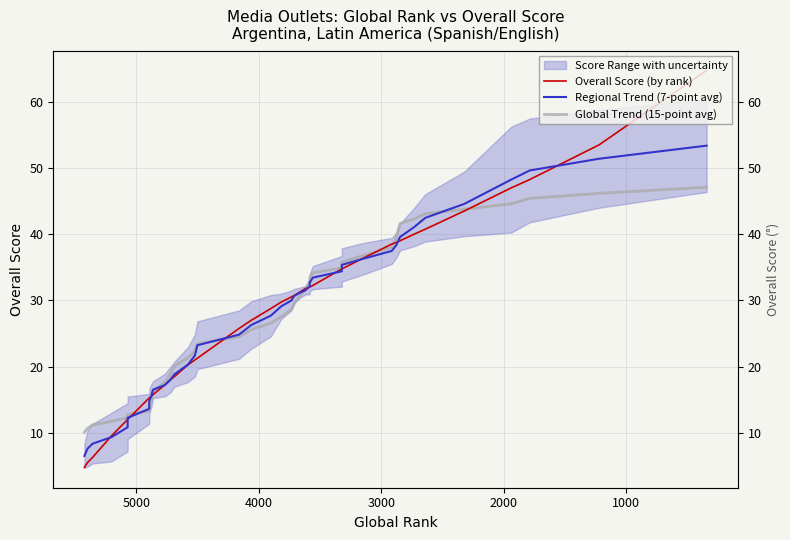

True or false: Regional Trend (7-point avg) has more than 1 interior local peaks.

False